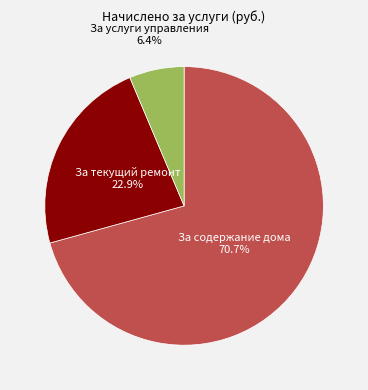

What percentage is NOT represented by За содержание дома?

29.3%